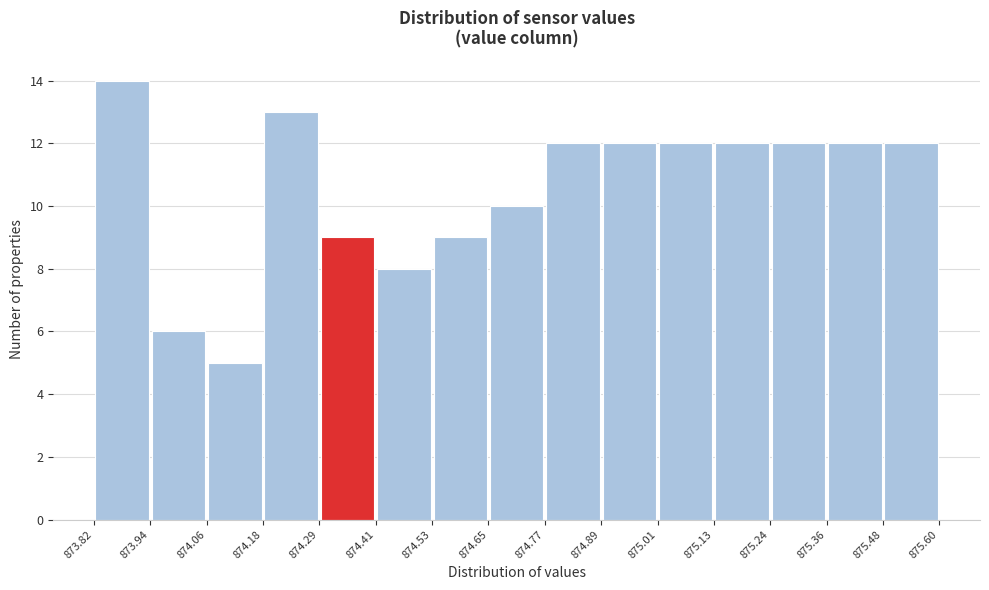

Which range on the x-axis has the tallest bar?

873.82 to 873.94